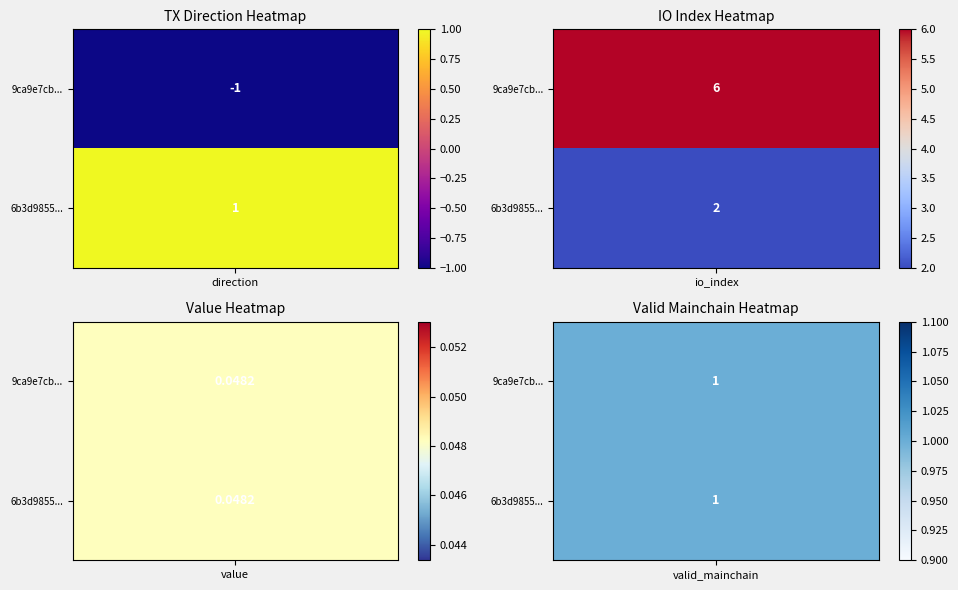

What is the average value of the 6b3d9855a317c4cec0735eb0dda94ef5bbe952e series?

1.0